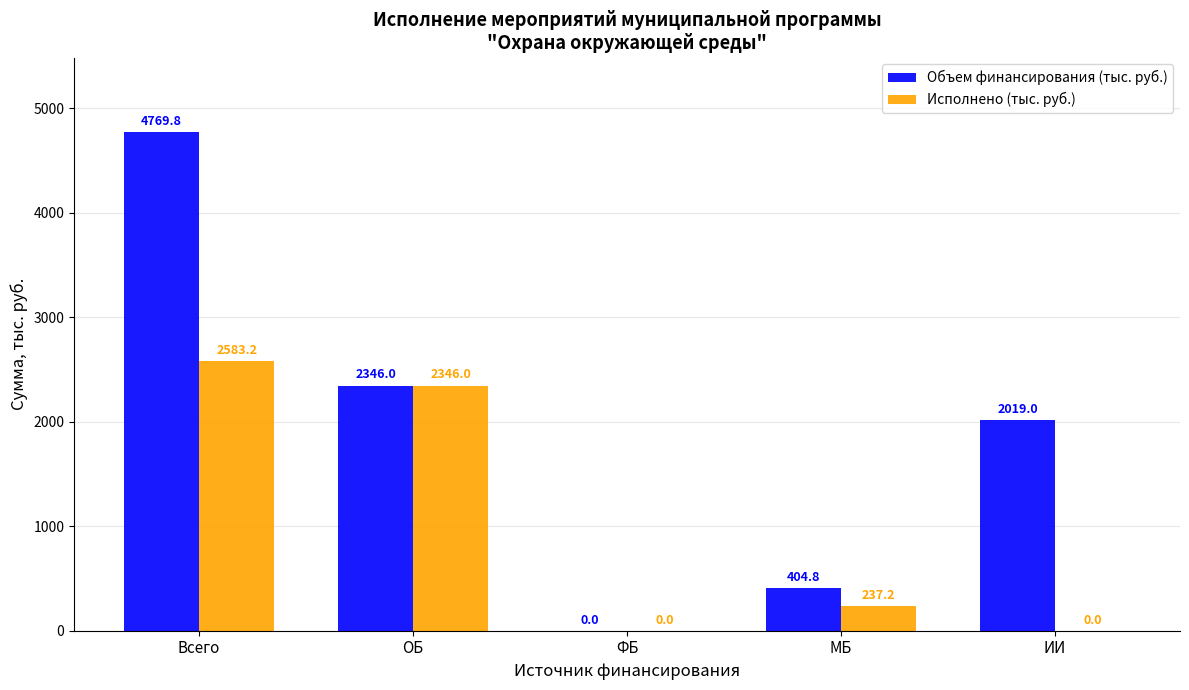

Reading left to right, list all the values displayed in this chart.

Объем финансирования (тыс. руб.): Всего=4769.8	ОБ=2346.0	ФБ=0.0	МБ=404.8	ИИ=2019.0
Исполнено (тыс. руб.): Всего=2583.2	ОБ=2346.0	ФБ=0.0	МБ=237.2	ИИ=0.0